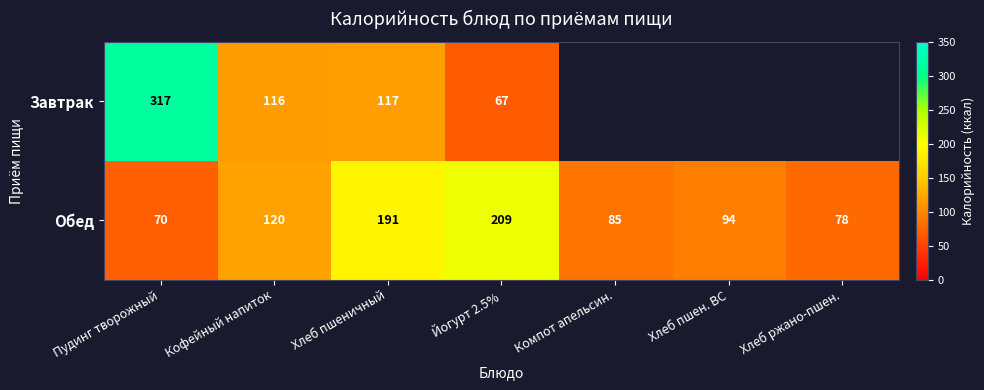

What is the minimum value shown in the chart?

67.0